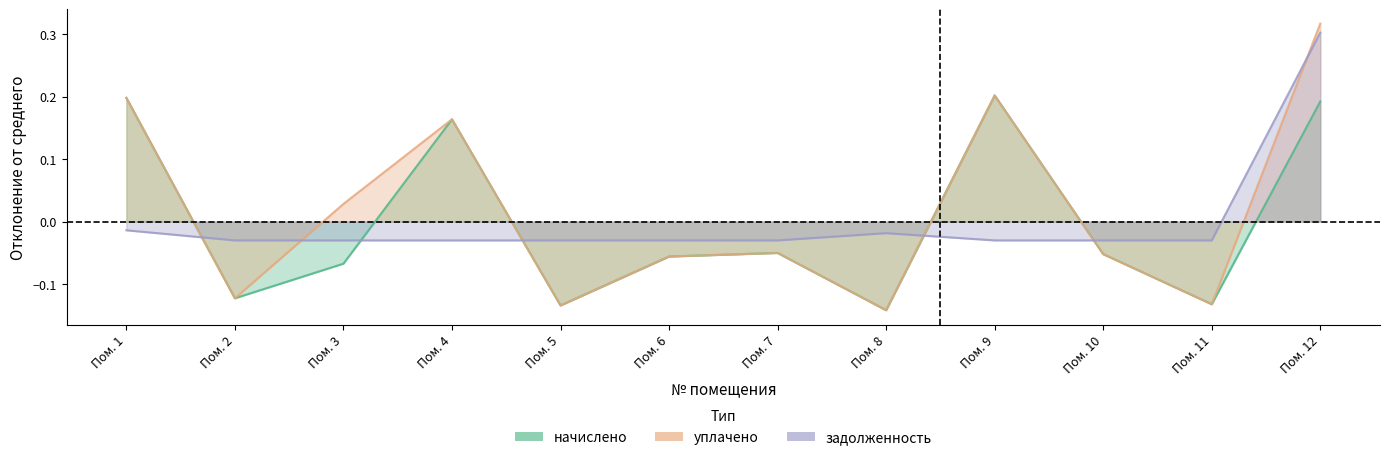

True or false: начислено and уплачено cross at least once.

False